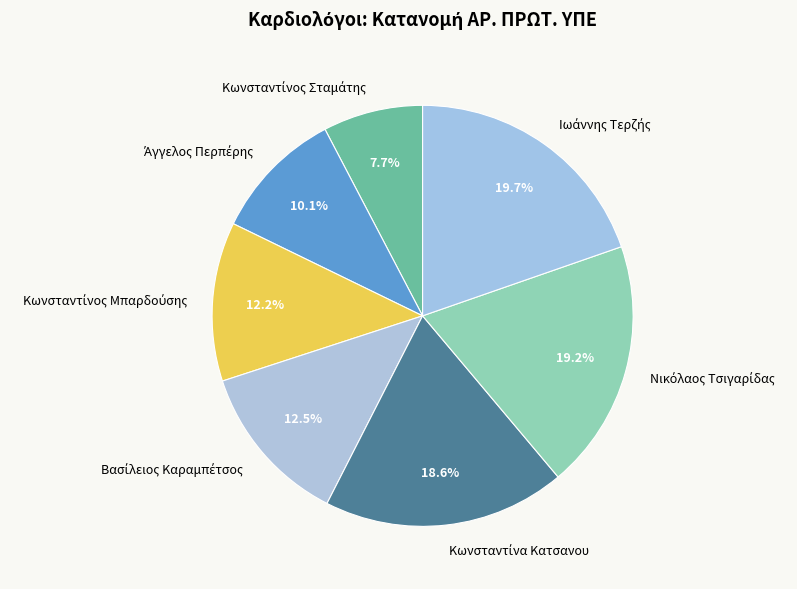

Does any single category account for the majority?

No